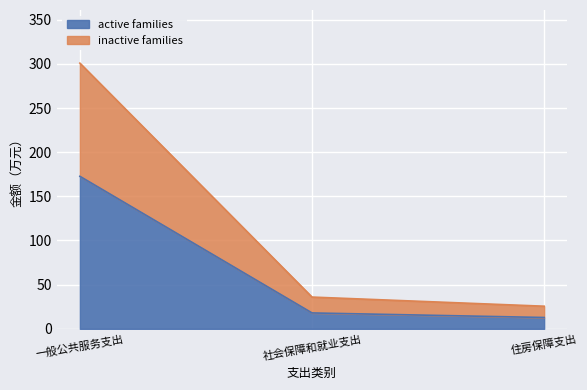

What is the sum of the inactive families values at 住房保障支出 and 社会保障和就业支出?

61.5